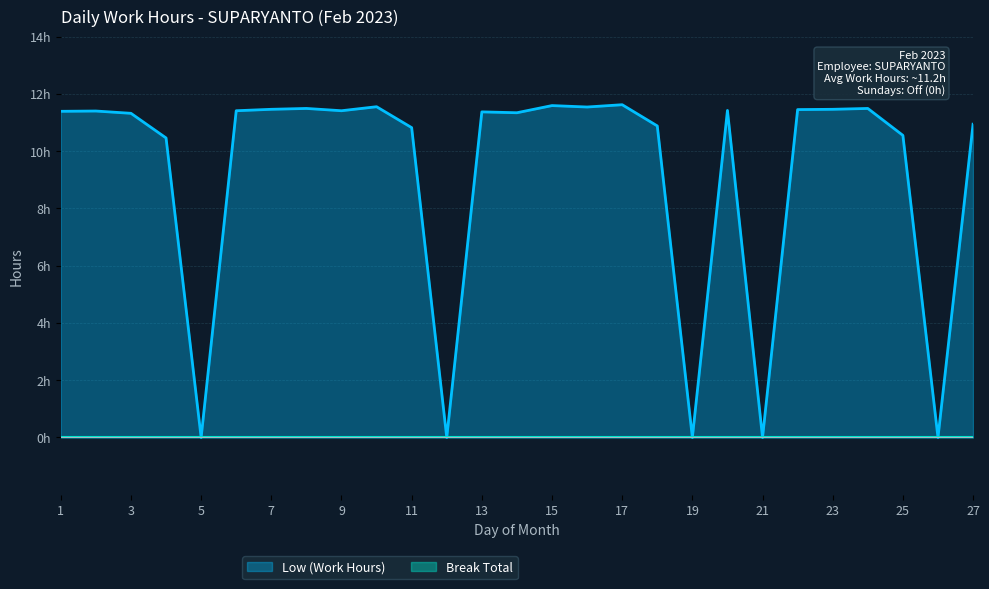

Reading left to right, extract all data points from this chart.

1=11.4	2=11.4	3=11.3	4=10.5	5=0.0	6=11.4	7=11.5	8=11.5	9=11.4	10=11.6	11=10.8	12=0.0	13=11.4	14=11.3	15=11.6	16=11.5	17=11.6	18=10.9	19=0.0	20=11.4	21=0.0	22=11.4	23=11.5	24=11.5	25=10.6	26=0.0	27=10.9